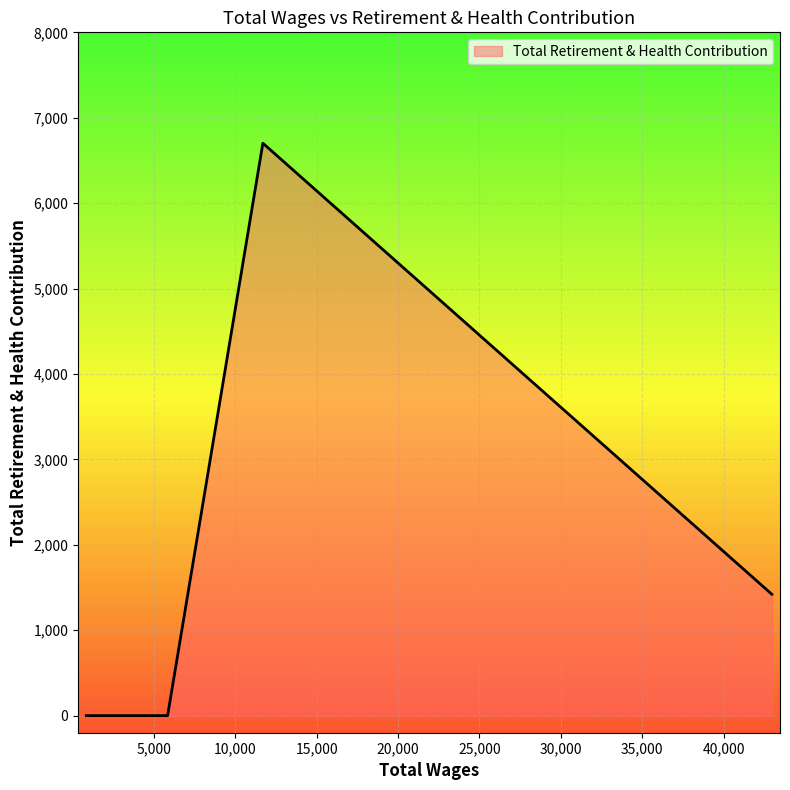

What is the average value?

1354